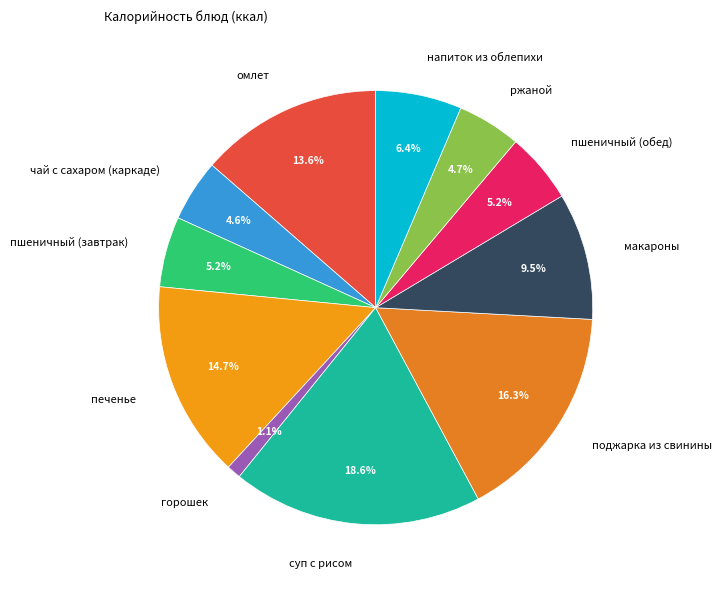

Which has a higher value, омлет or чай с сахаром (каркаде)?

омлет